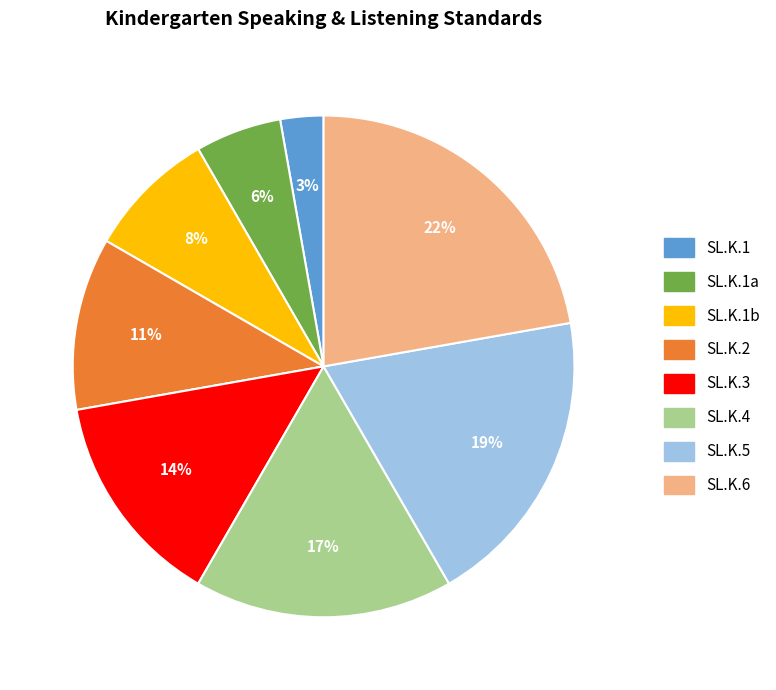

How many segments does this pie chart have?

8